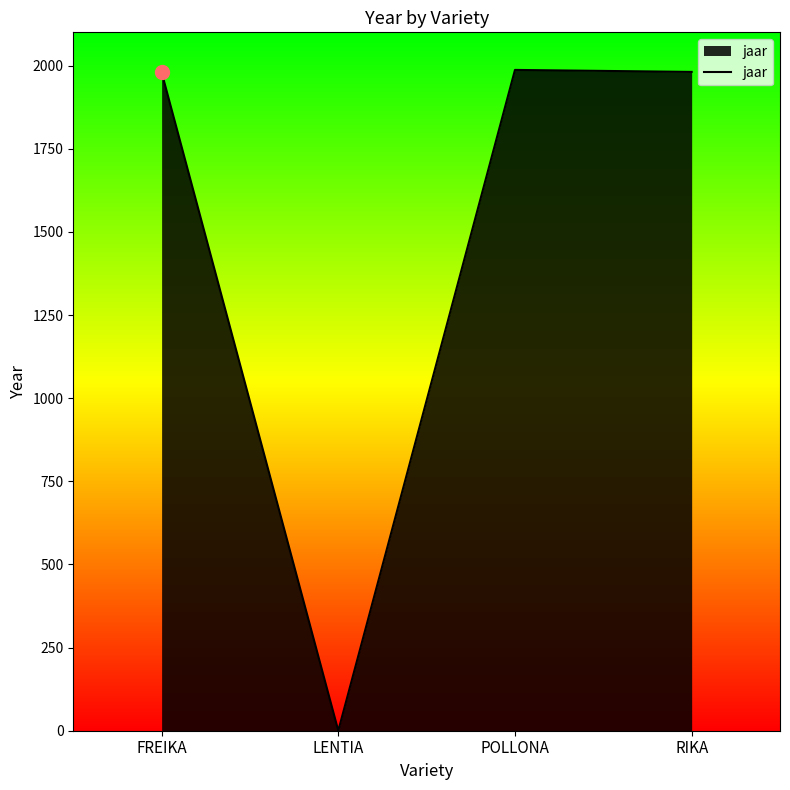

Which category has the lowest value across all series?

LENTIA